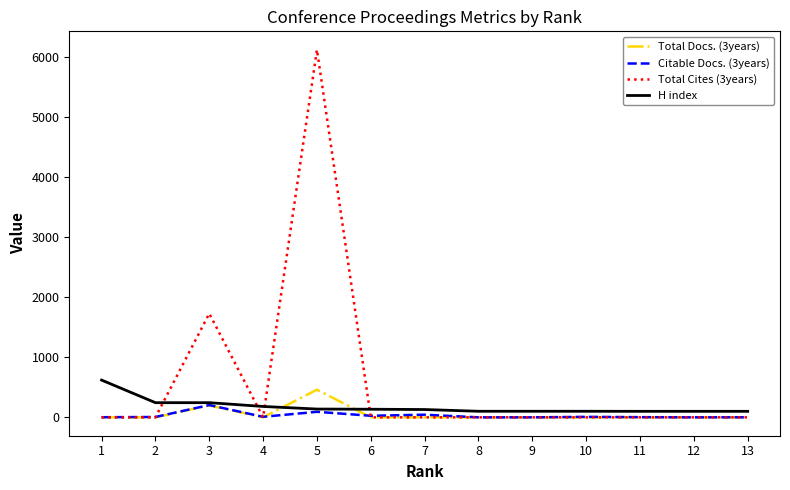

How many values in the Total Docs. (3years) series exceed 0?

2